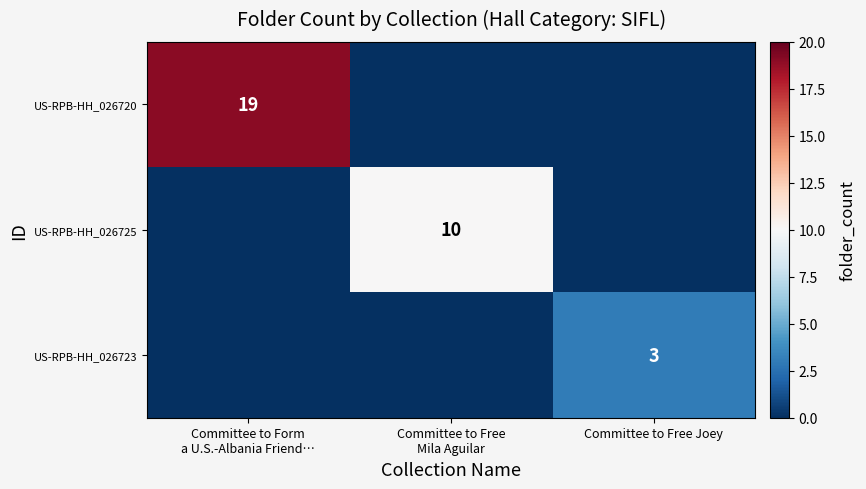

The value of US-RPB-HH_026723 at Committee to Free Joey is 3. True or false?

True